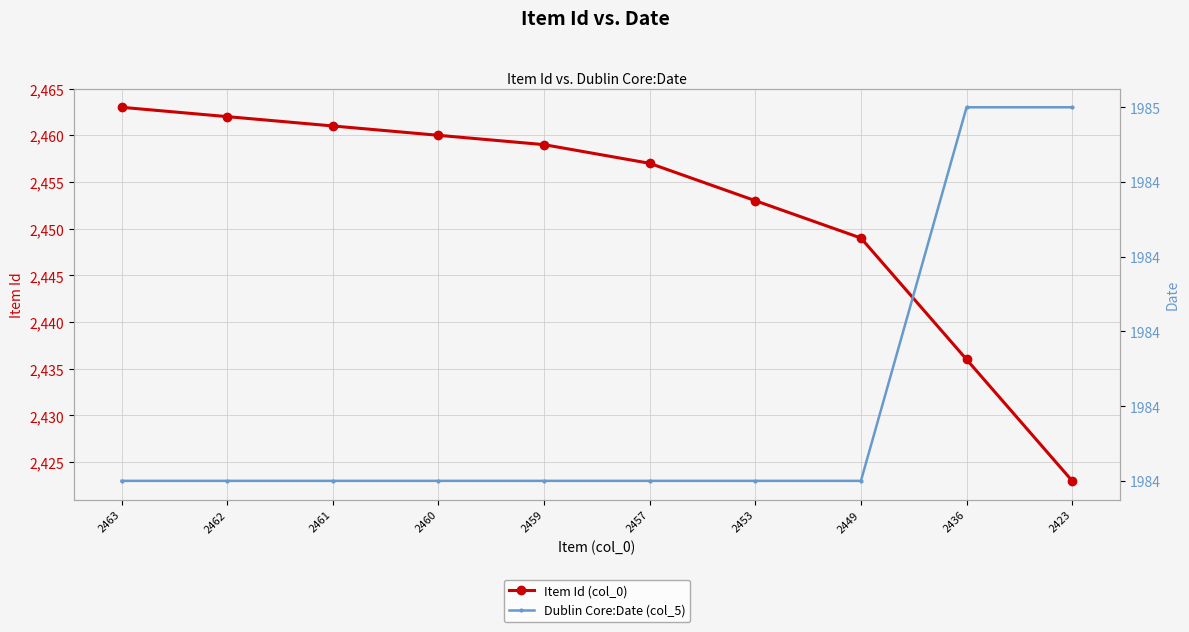

What is the difference between the maximum and minimum values in the Dublin Core:Date (col_5) series?

1